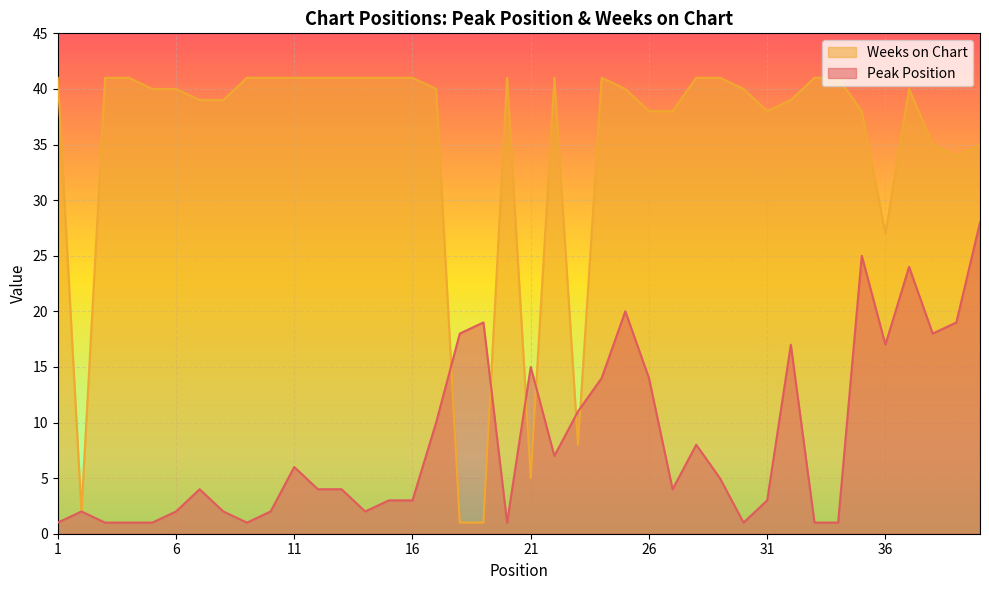

How many intersections are there between Weeks on Chart and Peak Position?

6